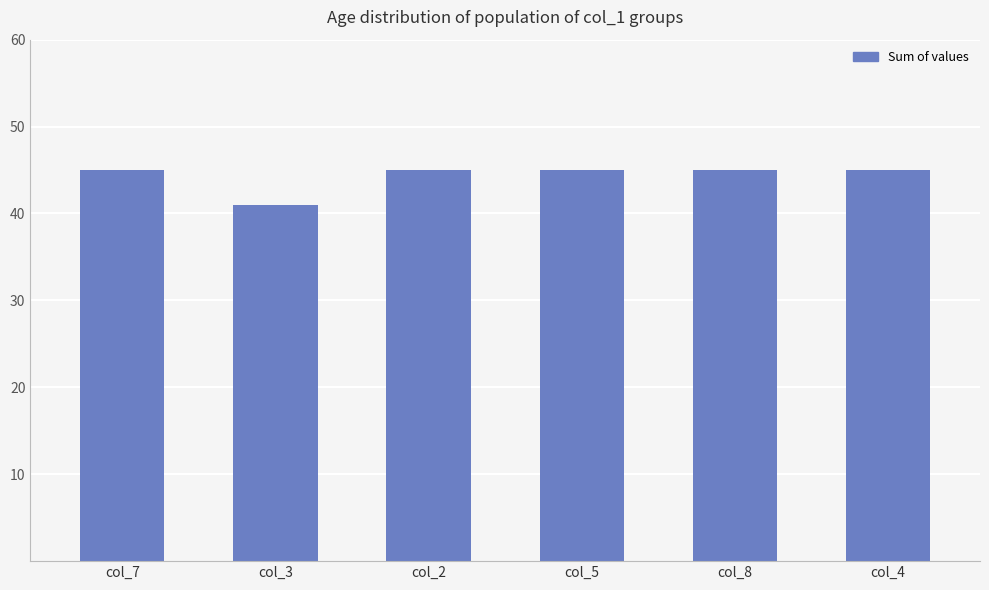

What is the value of the 1st bar from the left?

45